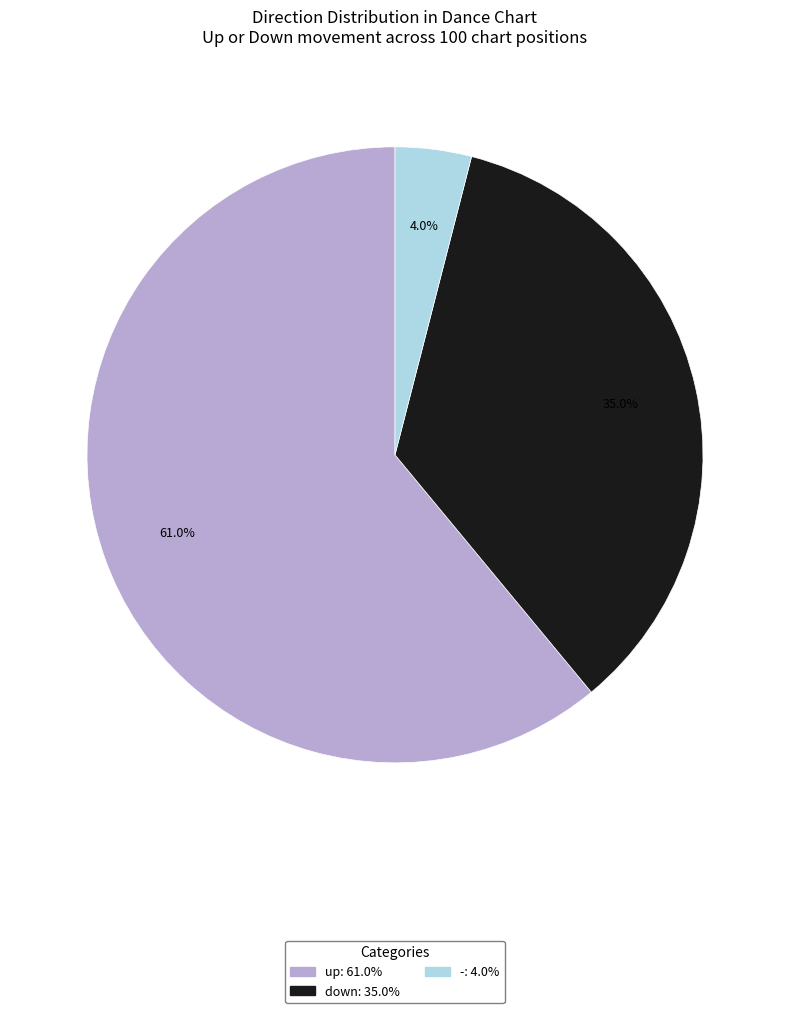

To the nearest percent, what percentage of the pie is -?

4%